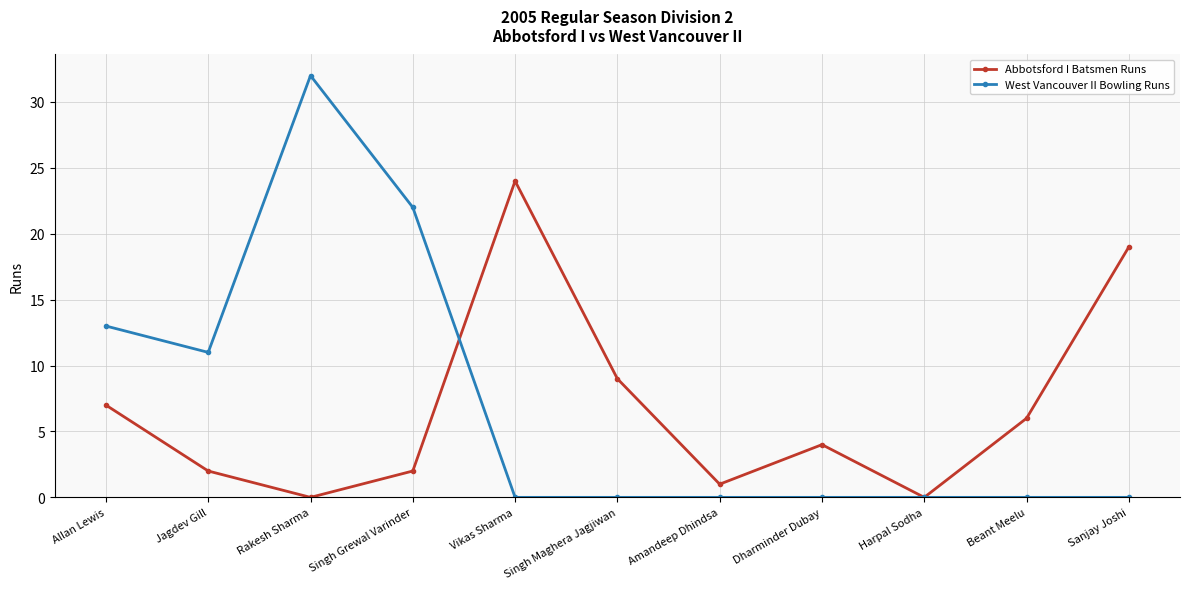

Which series has the largest range (max minus min)?

West Vancouver II Bowling Runs